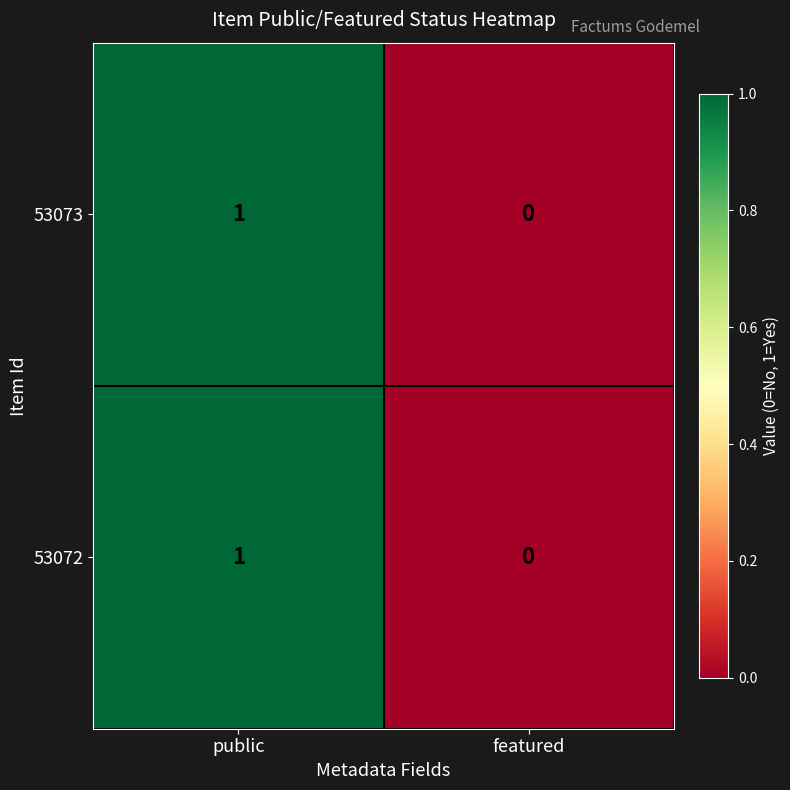

Rank the categories by 53072 value from lowest to highest.

featured, public